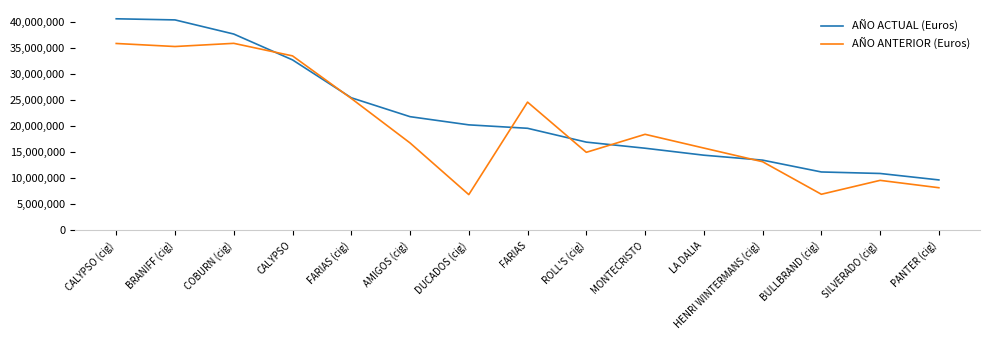

Between which two adjacent categories do AÑO ANTERIOR (Euros) and AÑO ACTUAL (Euros) first intersect?

COBURN (cig) and CALYPSO